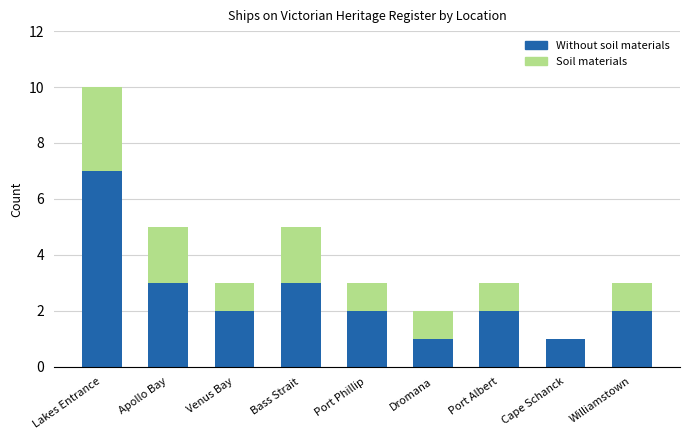

Which category has the highest value in the Without soil materials series?

Lakes Entrance